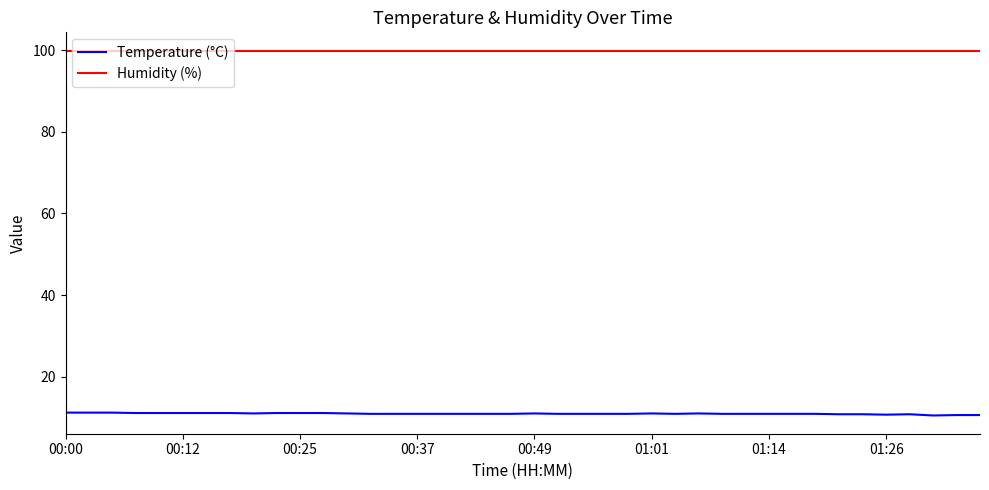

How many lines are shown in the chart?

2